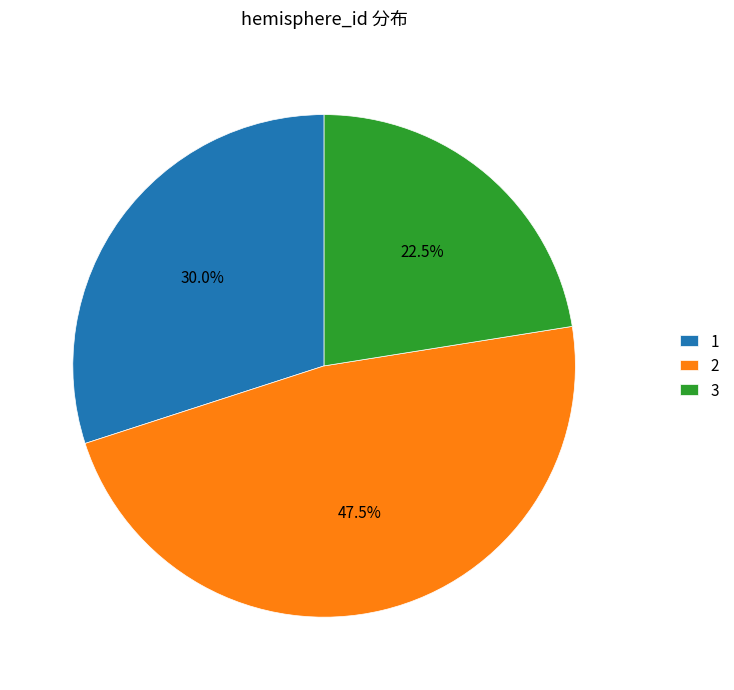

Which has a higher value, 1 or 3?

1